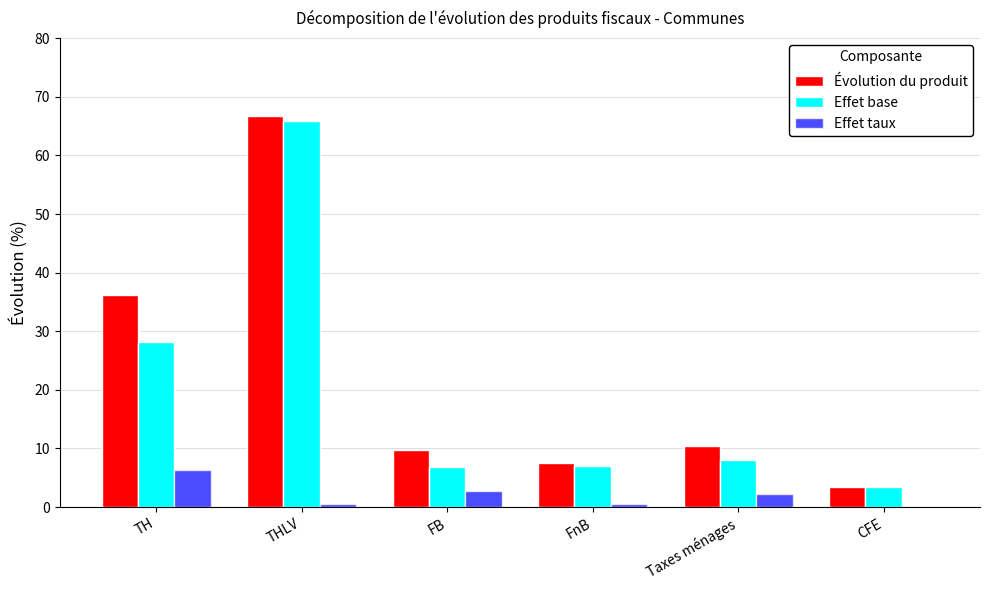

At which category is the sum across all series the highest?

THLV